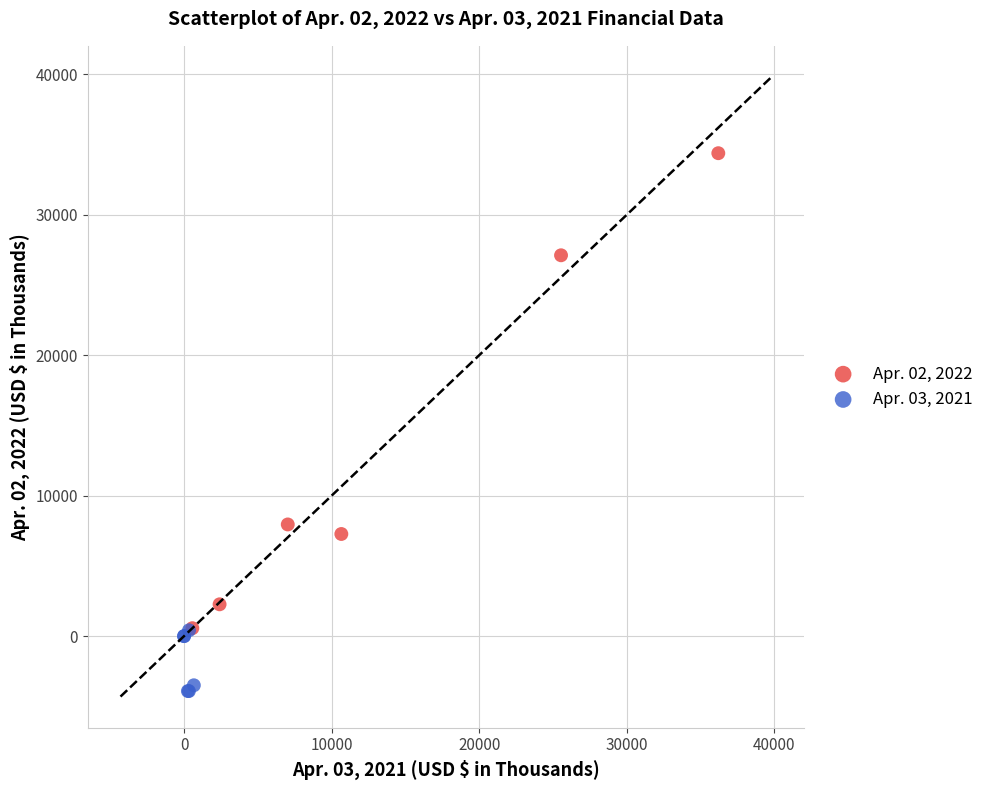

Which series reaches the minimum Y coordinate?

Apr. 03, 2021